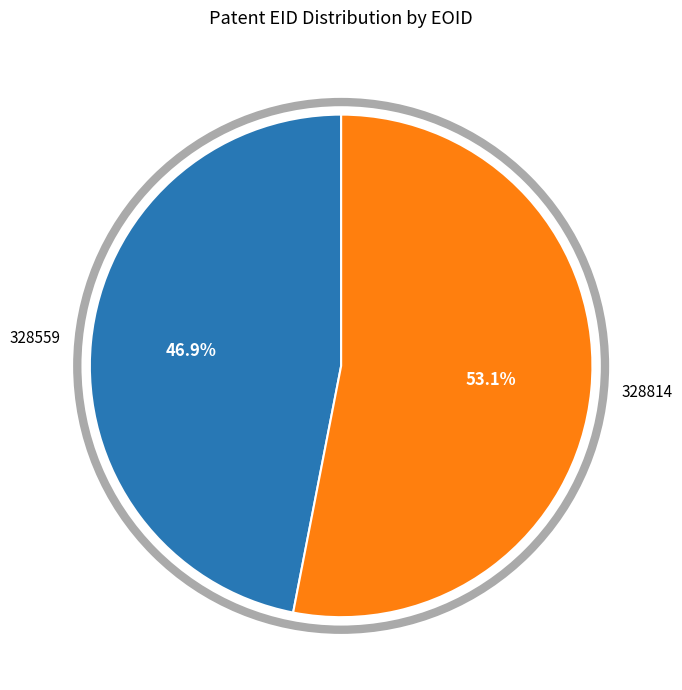

Is there a majority slice in this chart?

Yes